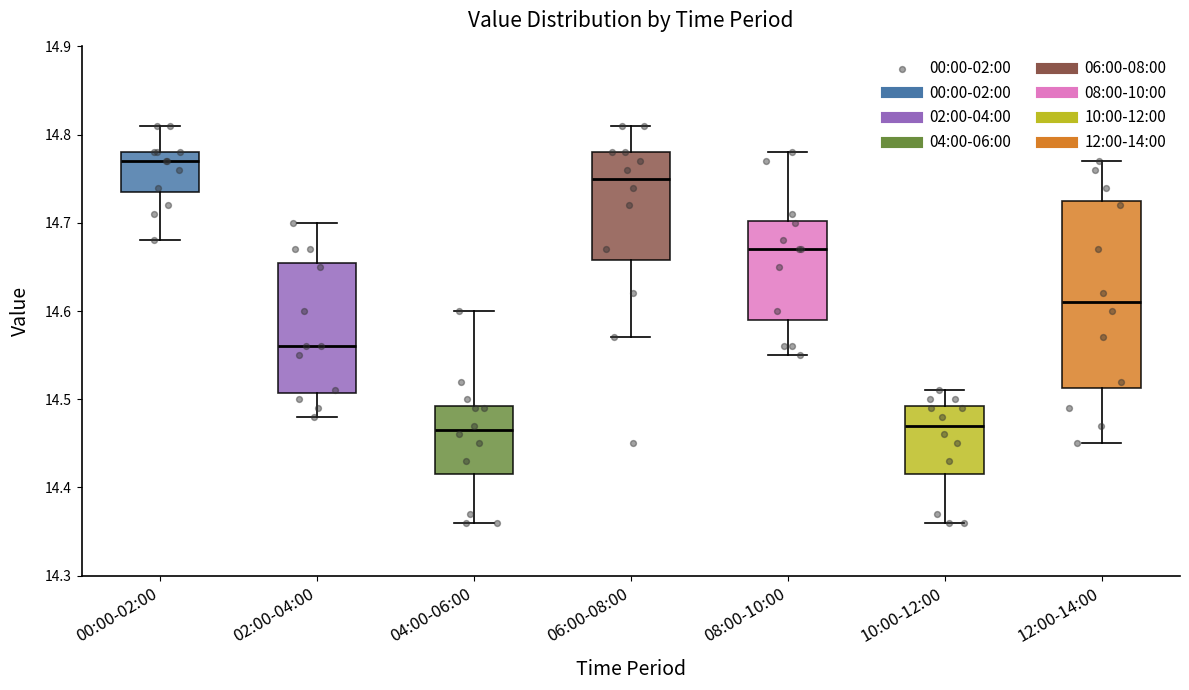

Comparing the boxes themselves (not the whiskers), which one is the tallest?

12:00-14:00